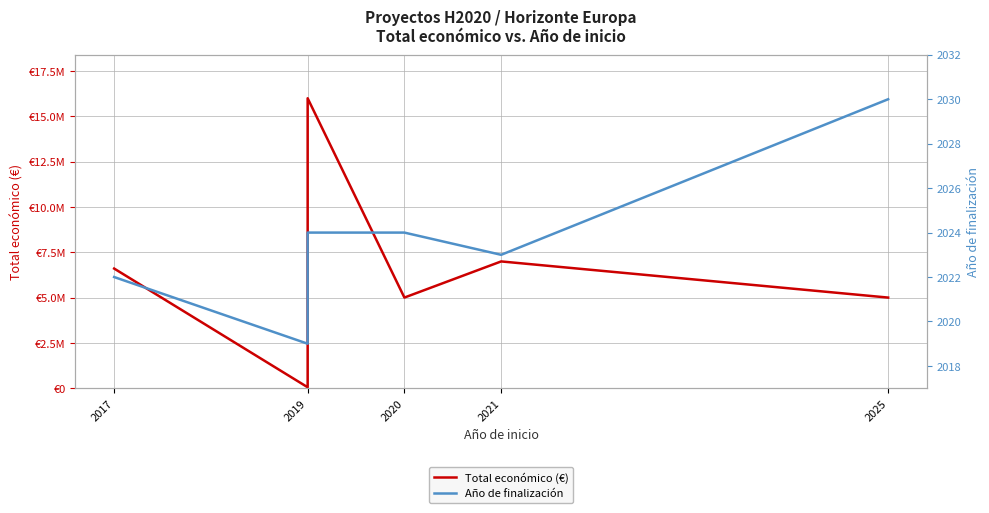

At 2017, list the series in order from largest to smallest.

Total económico (€), Año de finalización